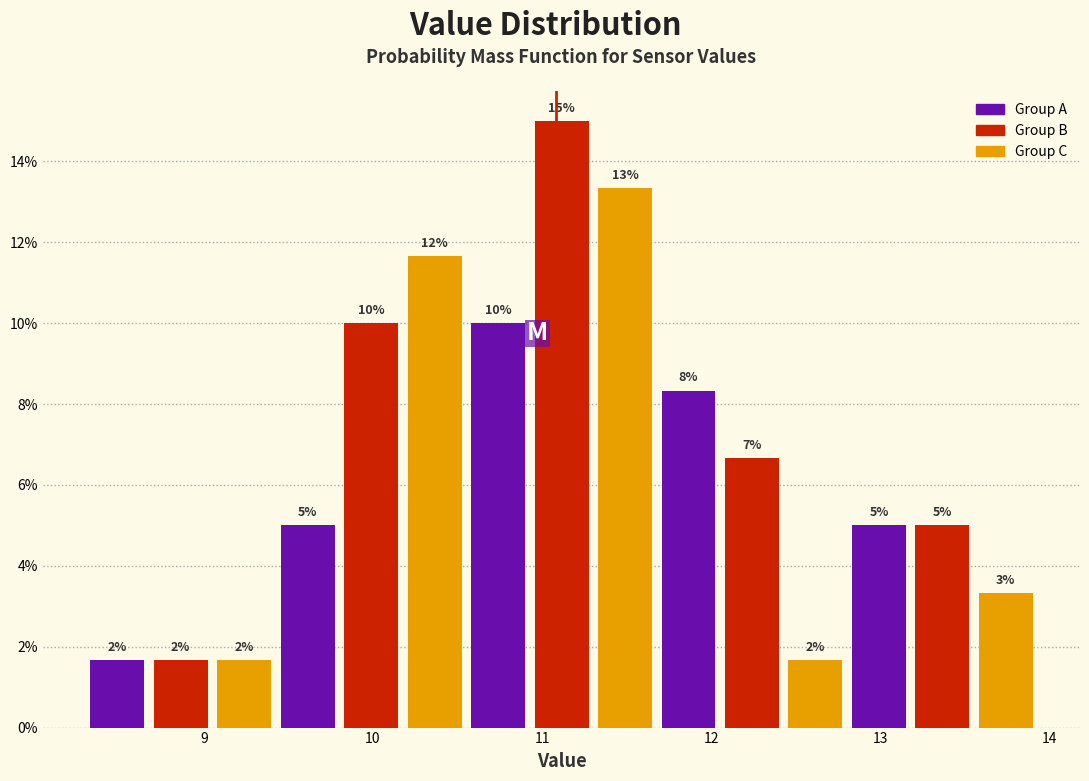

Around what value on the x-axis is the tallest bar? Give the approximate position of its centre, as read against the axis.

11.1